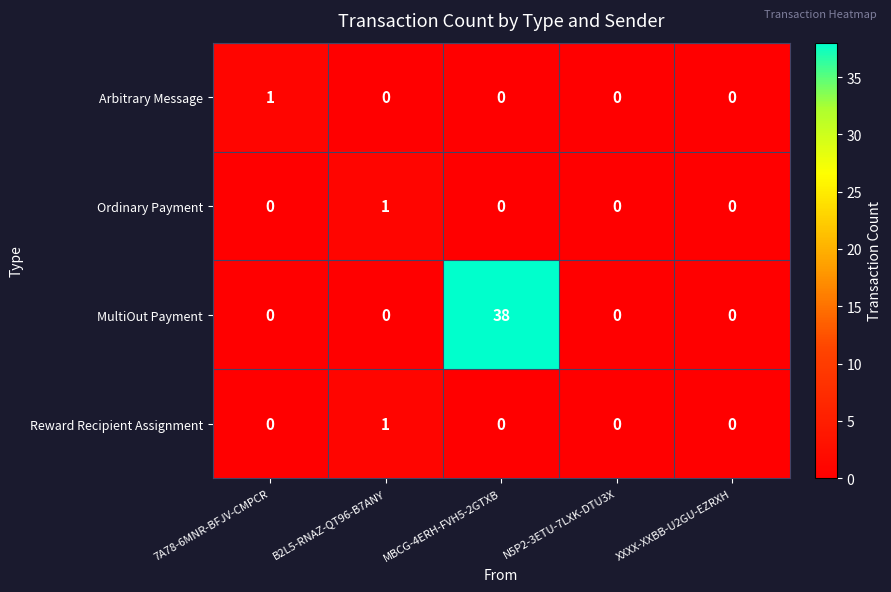

Reading right to left, list all the values displayed in this chart.

Arbitrary Message: 0	0	0	0	1
Ordinary Payment: 0	0	0	1	0
MultiOut Payment: 0	0	38	0	0
Reward Recipient Assignment: 0	0	0	1	0